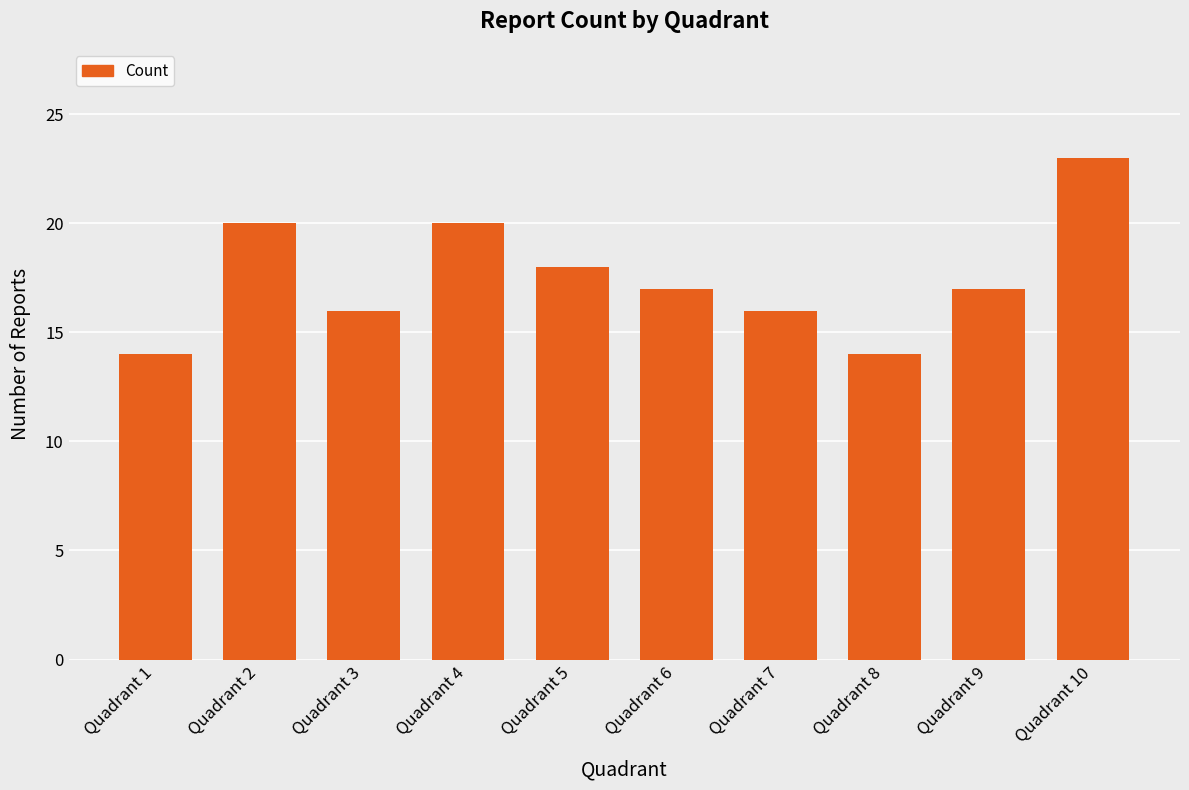

Which has a higher value, Quadrant 1 or Quadrant 2?

Quadrant 2